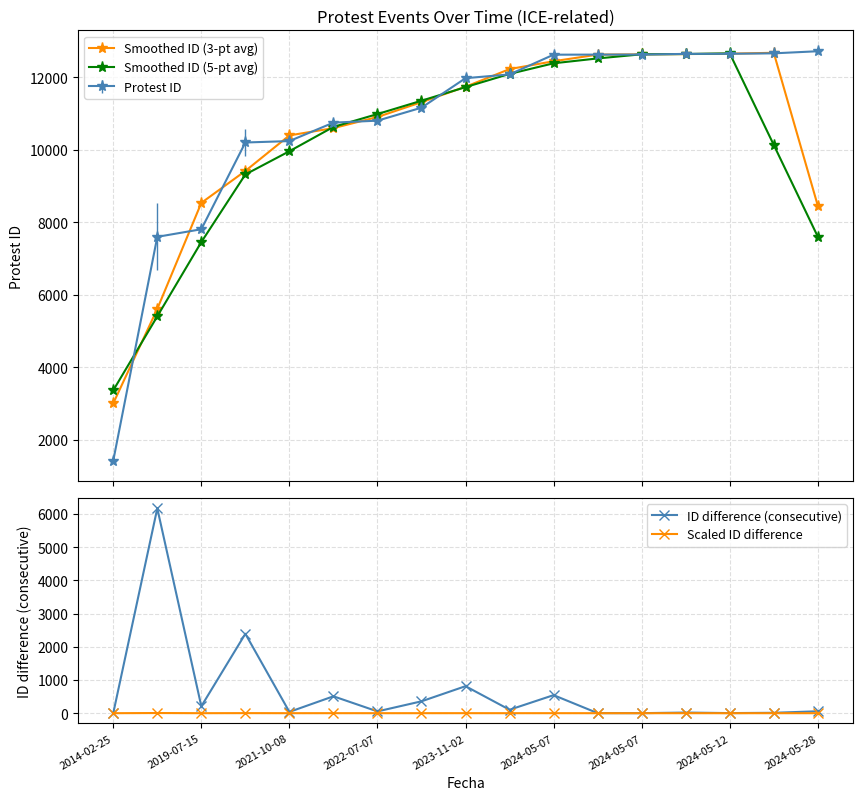

What is the spread (max minus min) of values at 11?

12628.7